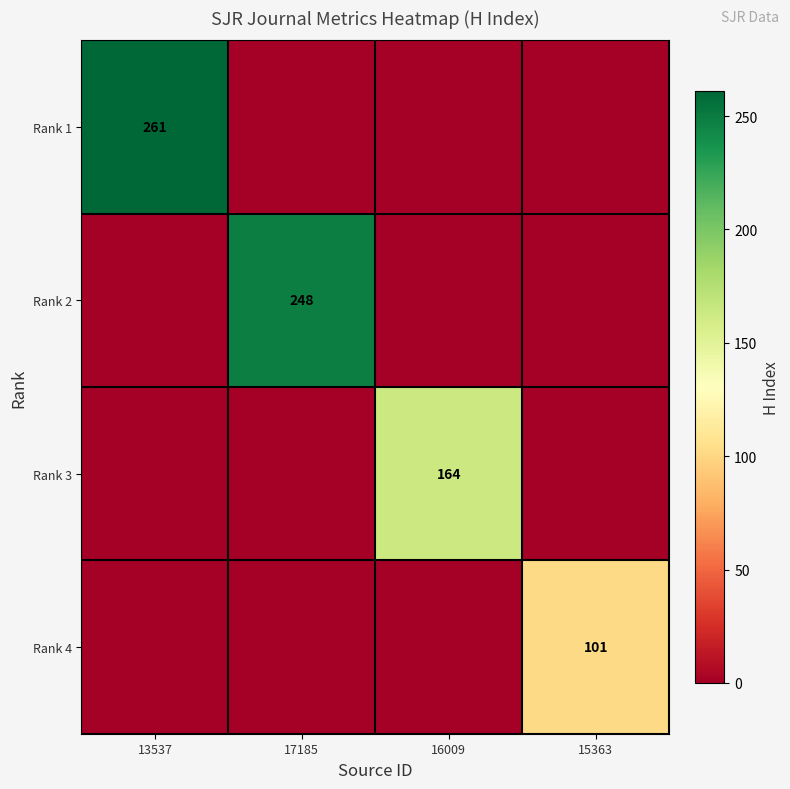

At which category is the sum across all series the highest?

13537